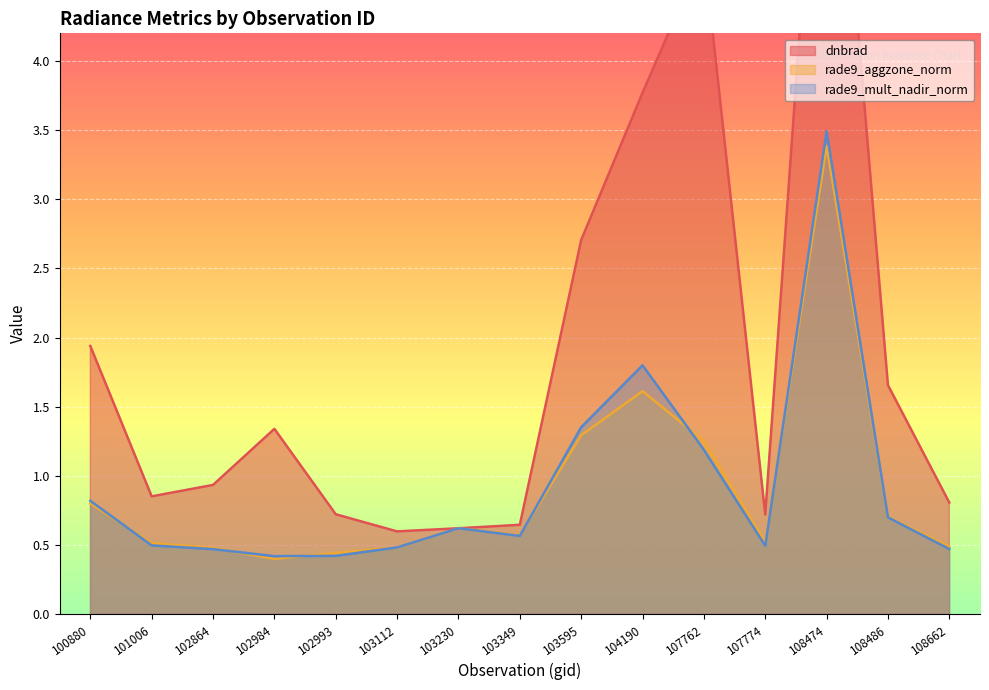

The value of rade9_mult_nadir_norm at 101006 is 0.5. True or false?

True